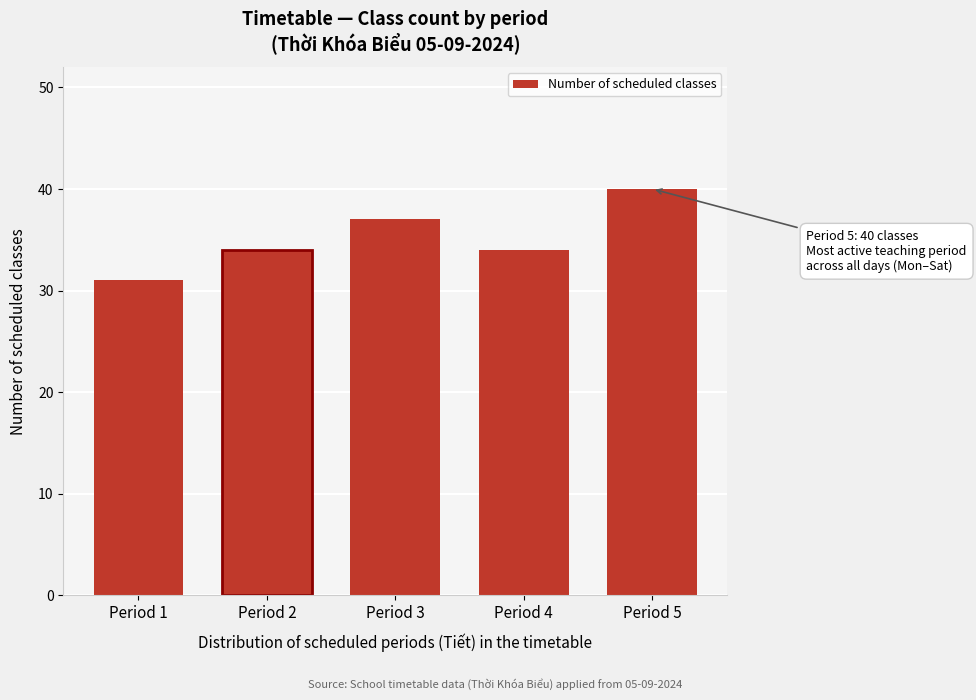

Reading left to right, transcribe all the data shown in this chart.

31	34	37	34	40